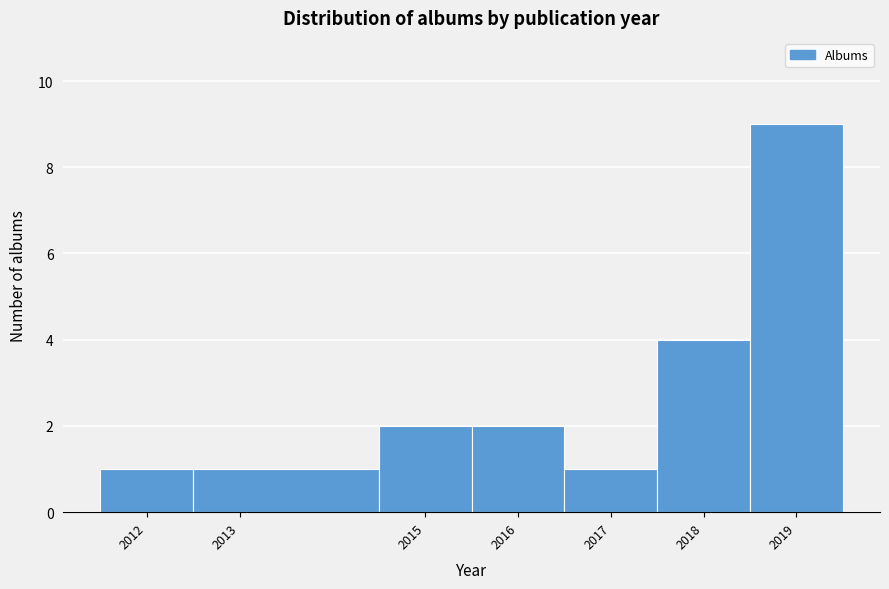

What is the height of the bar covering 2012.5 to 2014.5 on the x-axis? The values are not printed on the chart, so give them approximately, as read against the axis.

1